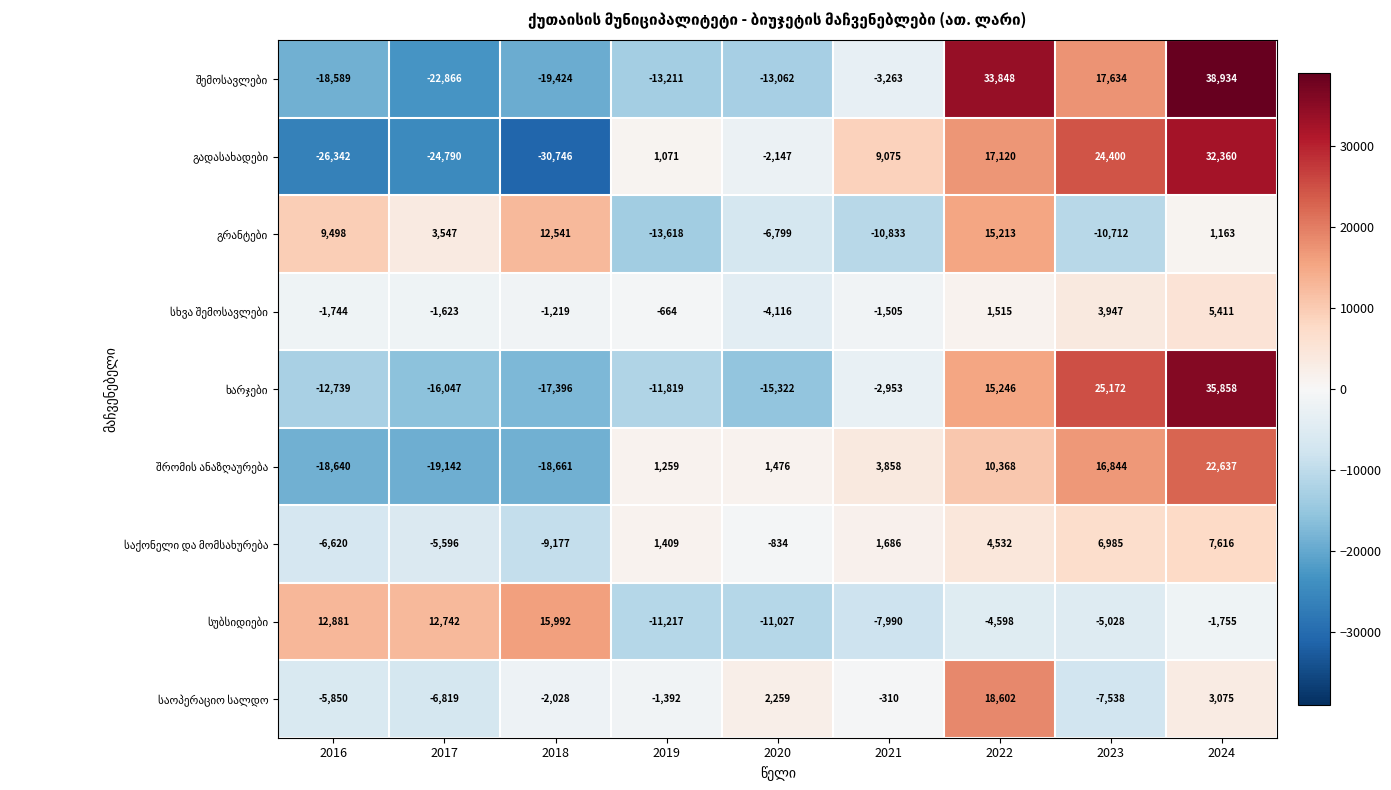

What is the spread (max minus min) of values at 2018?

46738